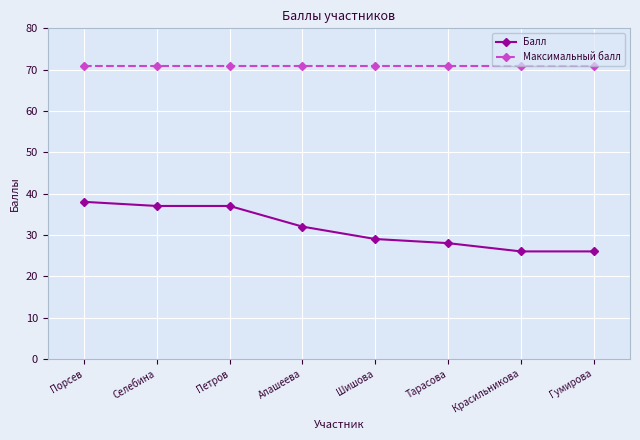

How many distinct data groups are displayed?

2